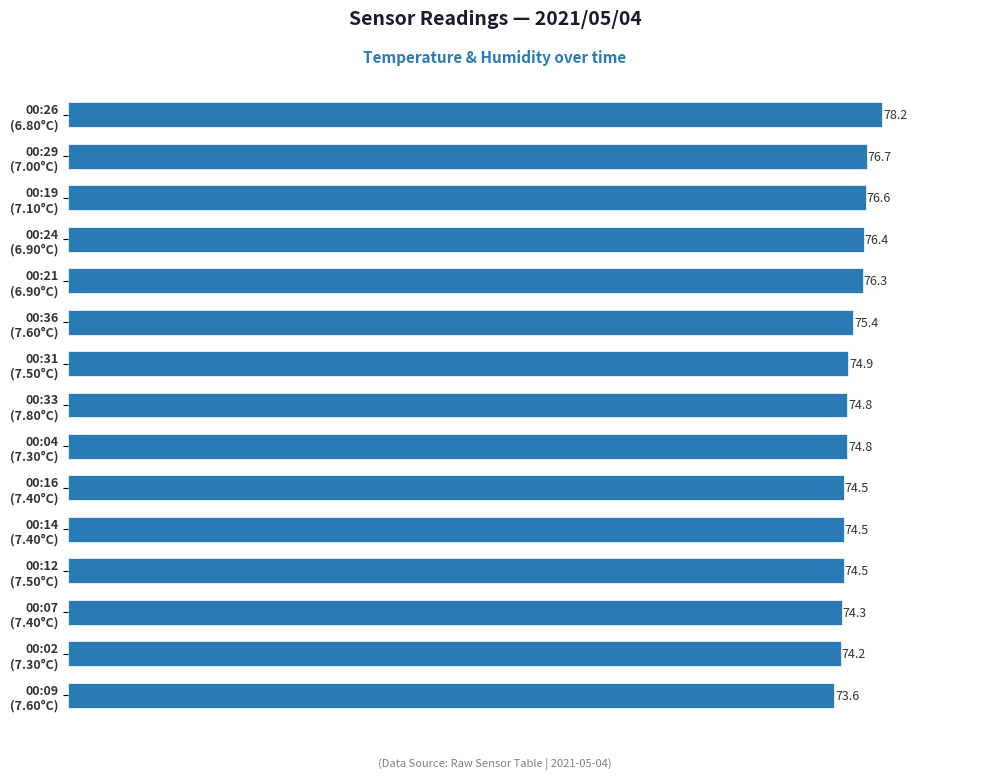

What is the average value?

75.3